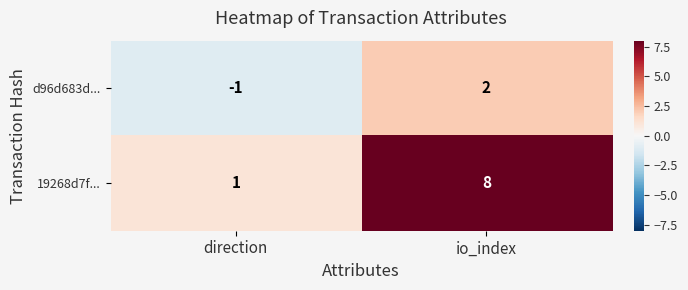

How many data points does each series have?

2